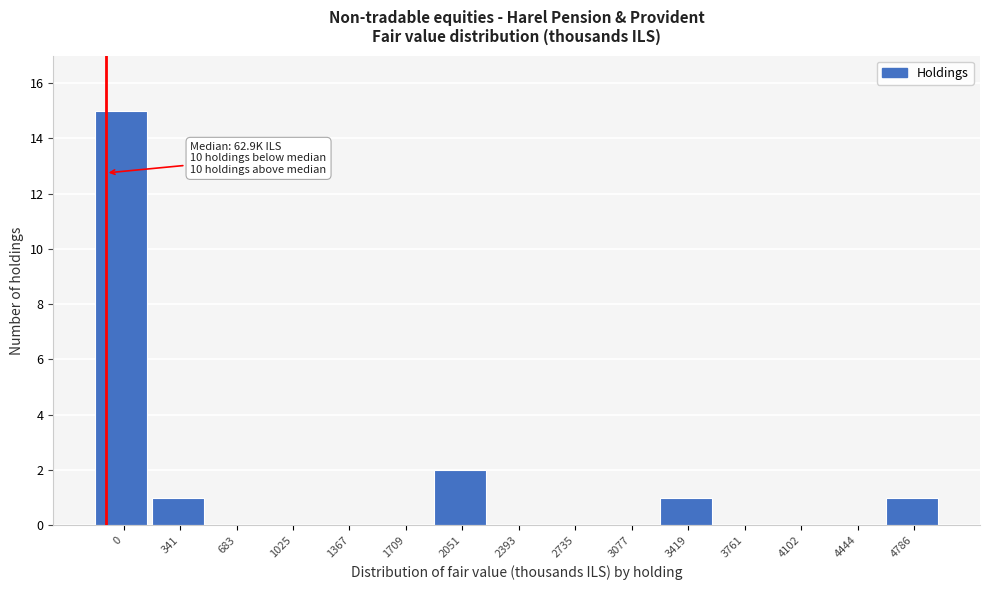

Reading left to right, transcribe all the data shown in this chart.

0=15	341=1	683=0	1025=0	1367=0	1709=0	2051=2	2393=0	2735=0	3077=0	3419=1	3761=0	4102=0	4444=0	4786=1